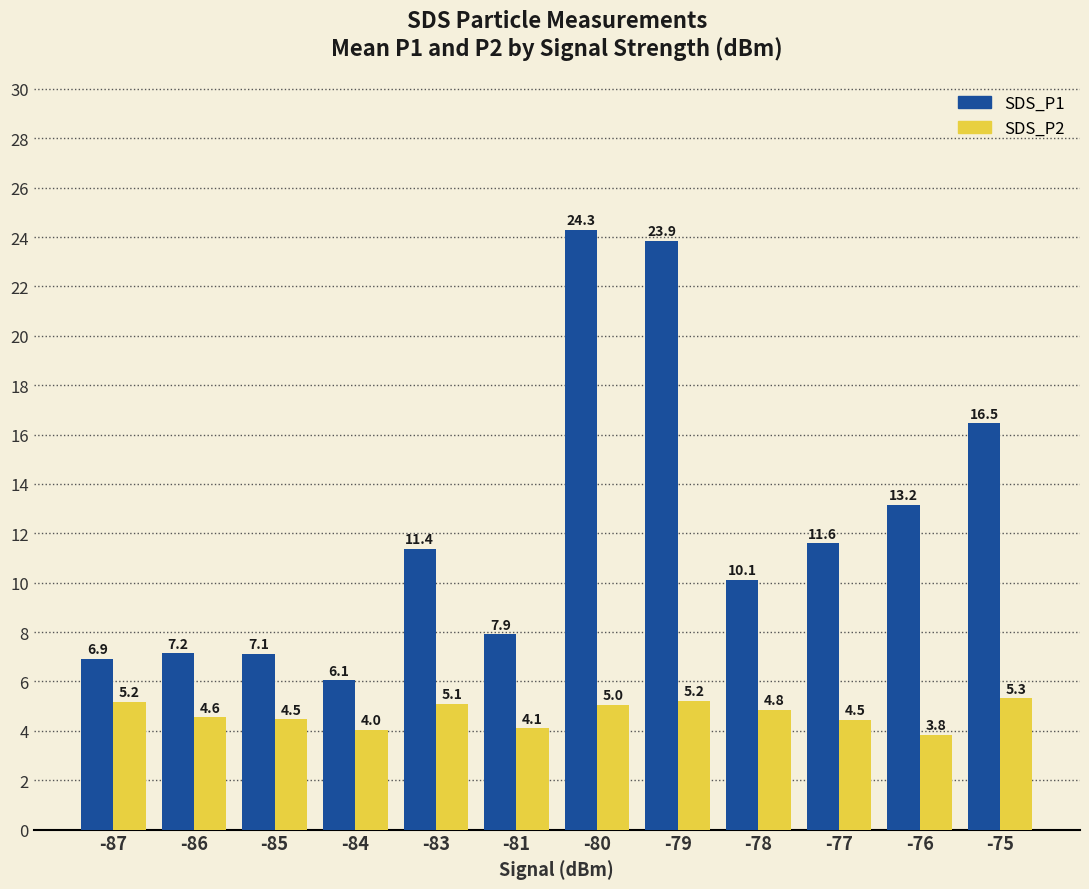

What is the difference between the SDS_P2 values at -80 and -79?

0.2